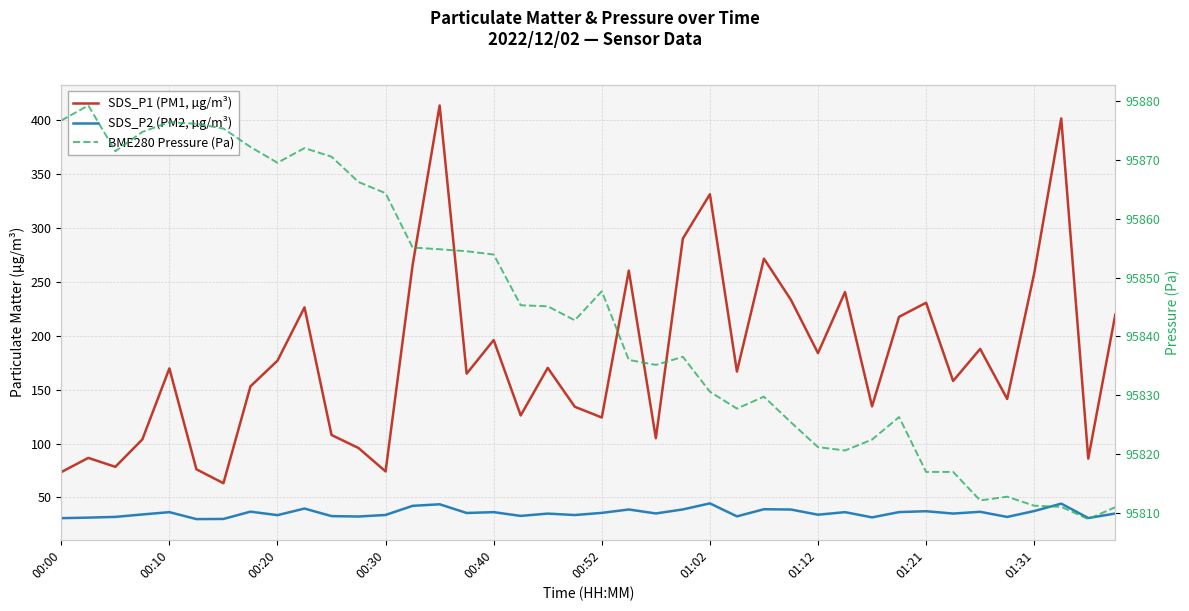

Between 19 and 30, which series saw the biggest shift?

BME280 Pressure (Pa)